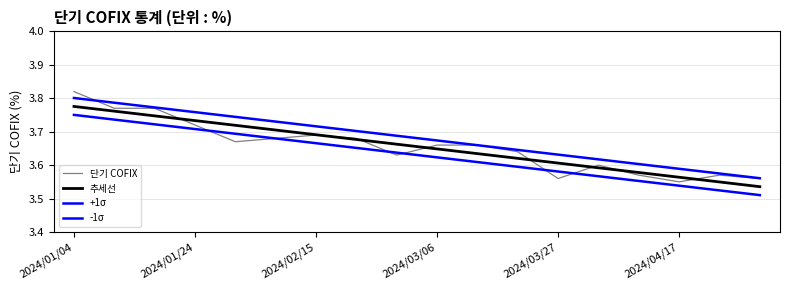

True or false: 추세선 and +1σ cross at least once.

False